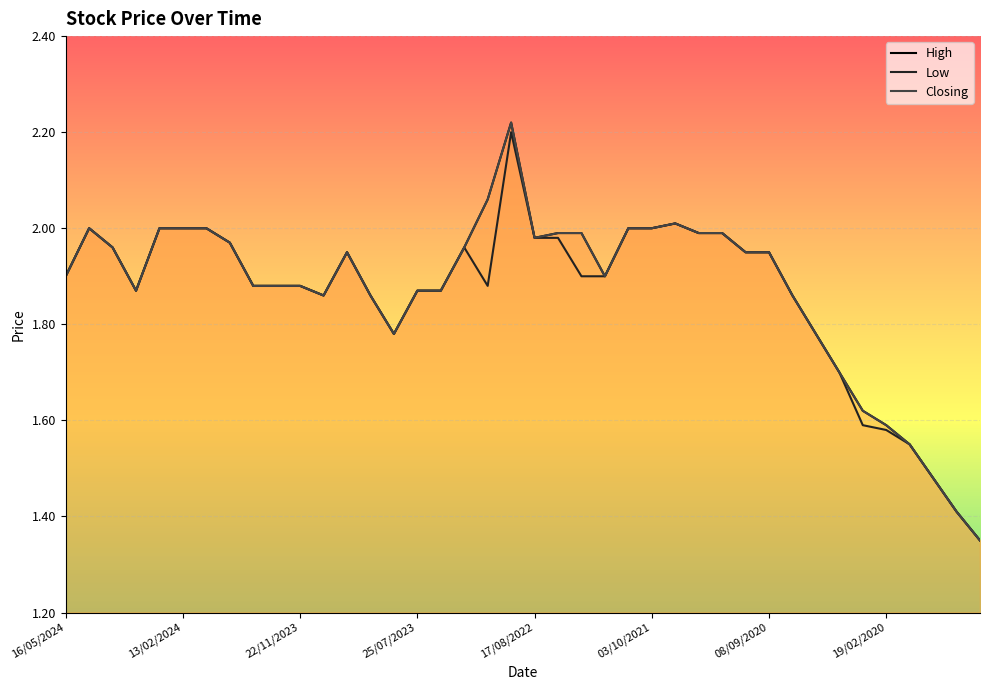

Reading right to left, transcribe all the data shown in this chart.

High: 1.4	1.4	1.5	1.6	1.6	1.6	1.7	1.8	1.9	1.9	1.9	2.0	2.0	2.0	2.0	2.0	1.9	2.0	2.0	2.0	2.2	2.1	2.0	1.9	1.9	1.8	1.9	1.9	1.9	1.9	1.9	1.9	2.0	2.0	2.0	2.0	1.9	2.0	2.0	1.9
Low: 1.4	1.4	1.5	1.6	1.6	1.6	1.7	1.8	1.9	1.9	1.9	2.0	2.0	2.0	2.0	2.0	1.9	1.9	2.0	2.0	2.2	1.9	2.0	1.9	1.9	1.8	1.9	1.9	1.9	1.9	1.9	1.9	2.0	2.0	2.0	2.0	1.9	2.0	2.0	1.9
Closing: 1.4	1.4	1.5	1.6	1.6	1.6	1.7	1.8	1.9	1.9	1.9	2.0	2.0	2.0	2.0	2.0	1.9	2.0	2.0	2.0	2.2	2.1	2.0	1.9	1.9	1.8	1.9	1.9	1.9	1.9	1.9	1.9	2.0	2.0	2.0	2.0	1.9	2.0	2.0	1.9